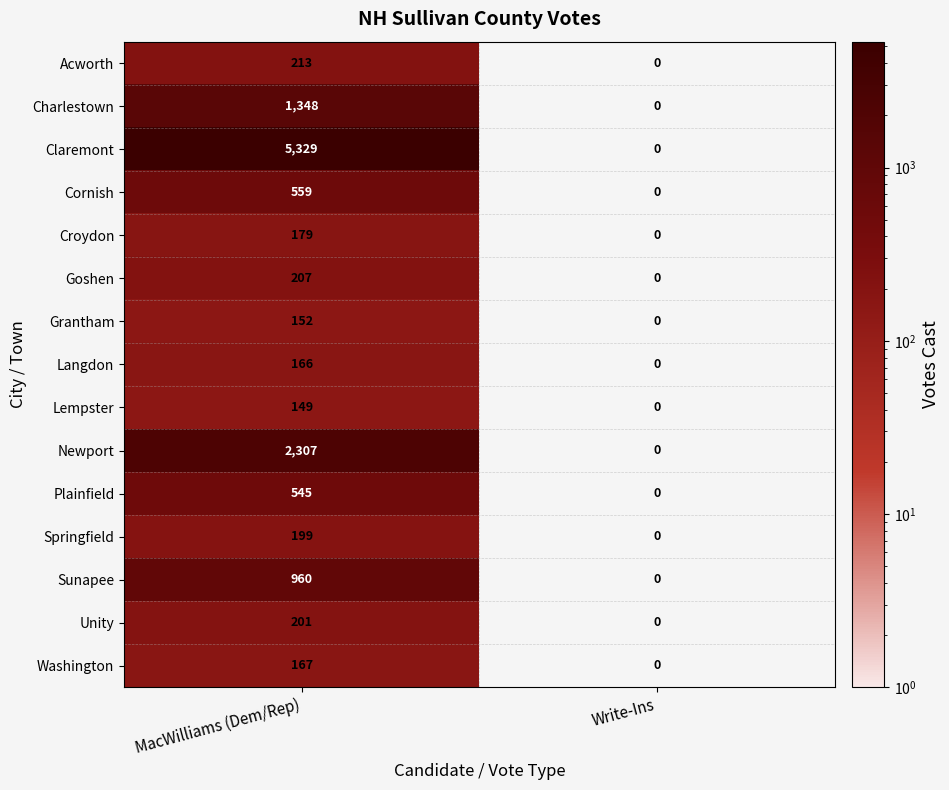

At which category is the sum across all series the highest?

MacWilliams (Dem/Rep)